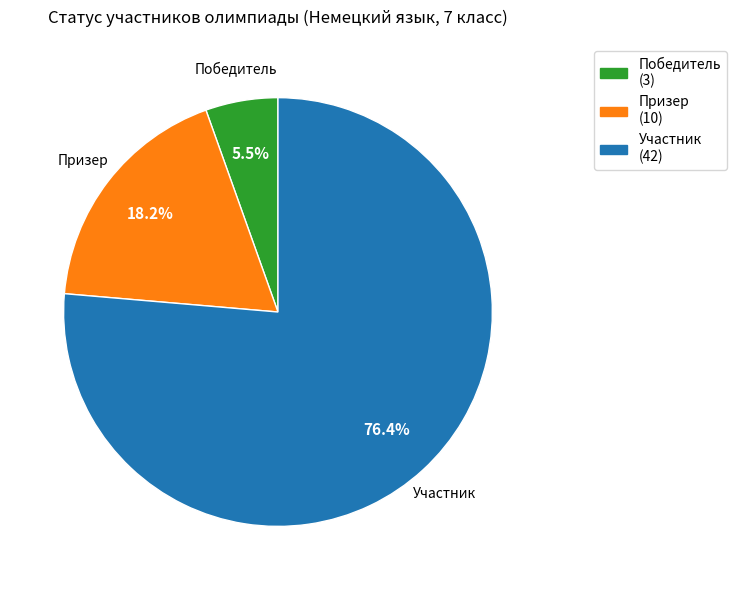

The Призер slice represents 6% of the pie. True or false?

False